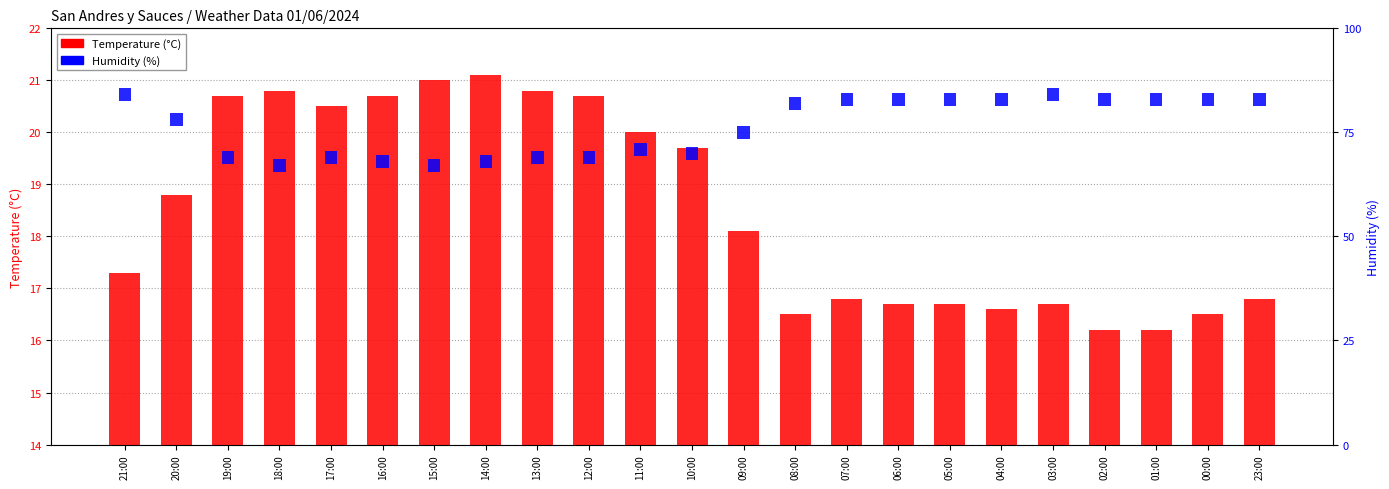

Reading left to right, extract all data points from this chart.

21:00=17.3	20:00=18.8	19:00=20.7	18:00=20.8	17:00=20.5	16:00=20.7	15:00=21.0	14:00=21.1	13:00=20.8	12:00=20.7	11:00=20.0	10:00=19.7	09:00=18.1	08:00=16.5	07:00=16.8	06:00=16.7	05:00=16.7	04:00=16.6	03:00=16.7	02:00=16.2	01:00=16.2	00:00=16.5	23:00=16.8